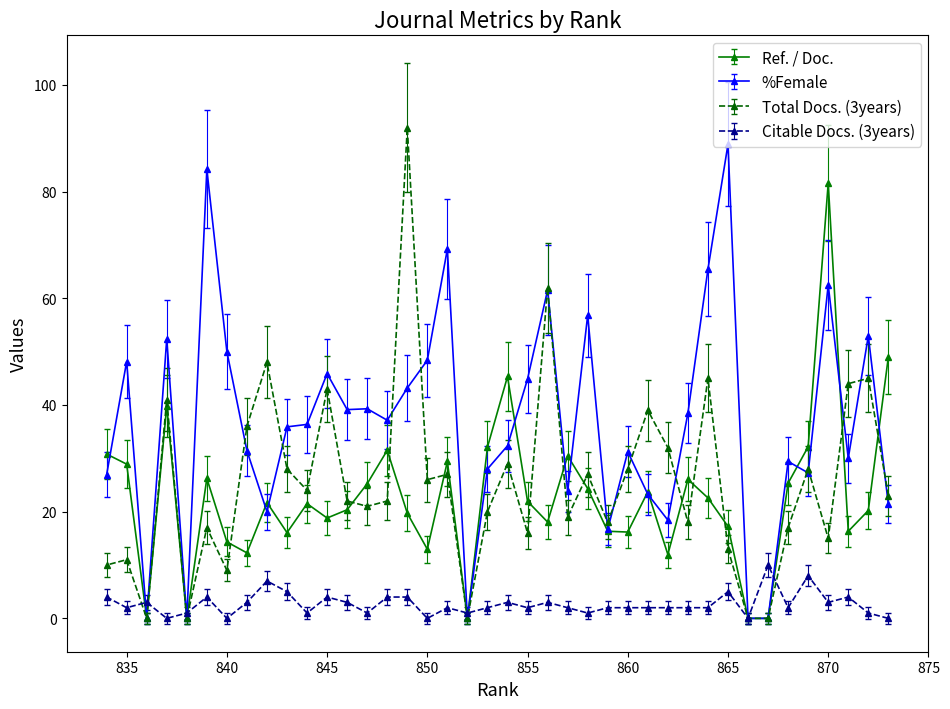

What is the difference between the maximum and second lowest values in the Ref. / Doc. series?

81.6